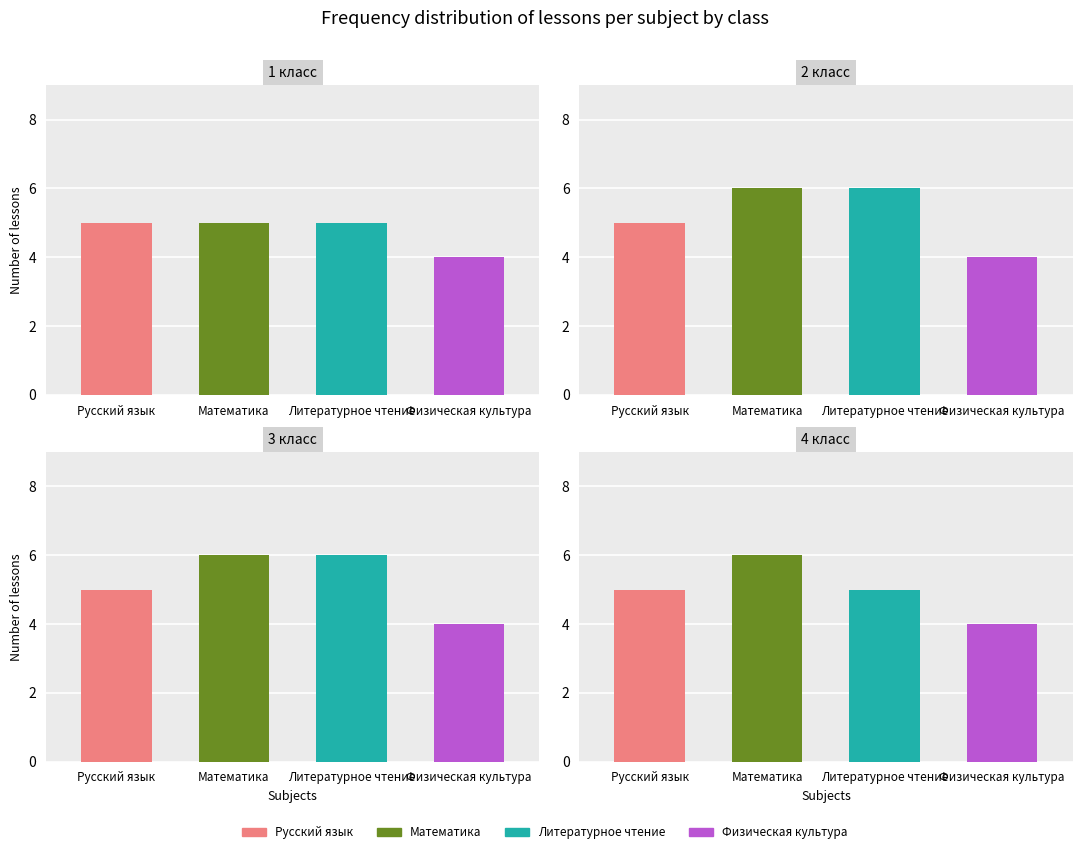

Is the value of 2 класс at Русский язык greater than the value of 4 класс at Физическая культура?

Yes